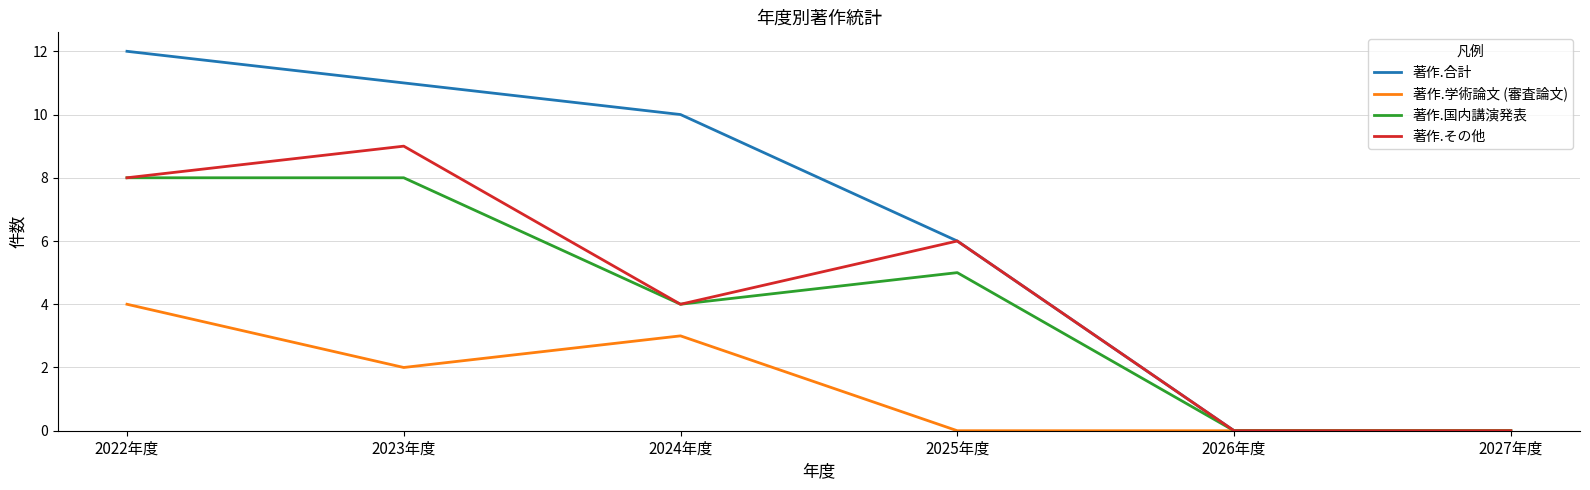

The value of 著作.学術論文 (審査論文) at 2023年度 is 3. True or false?

False